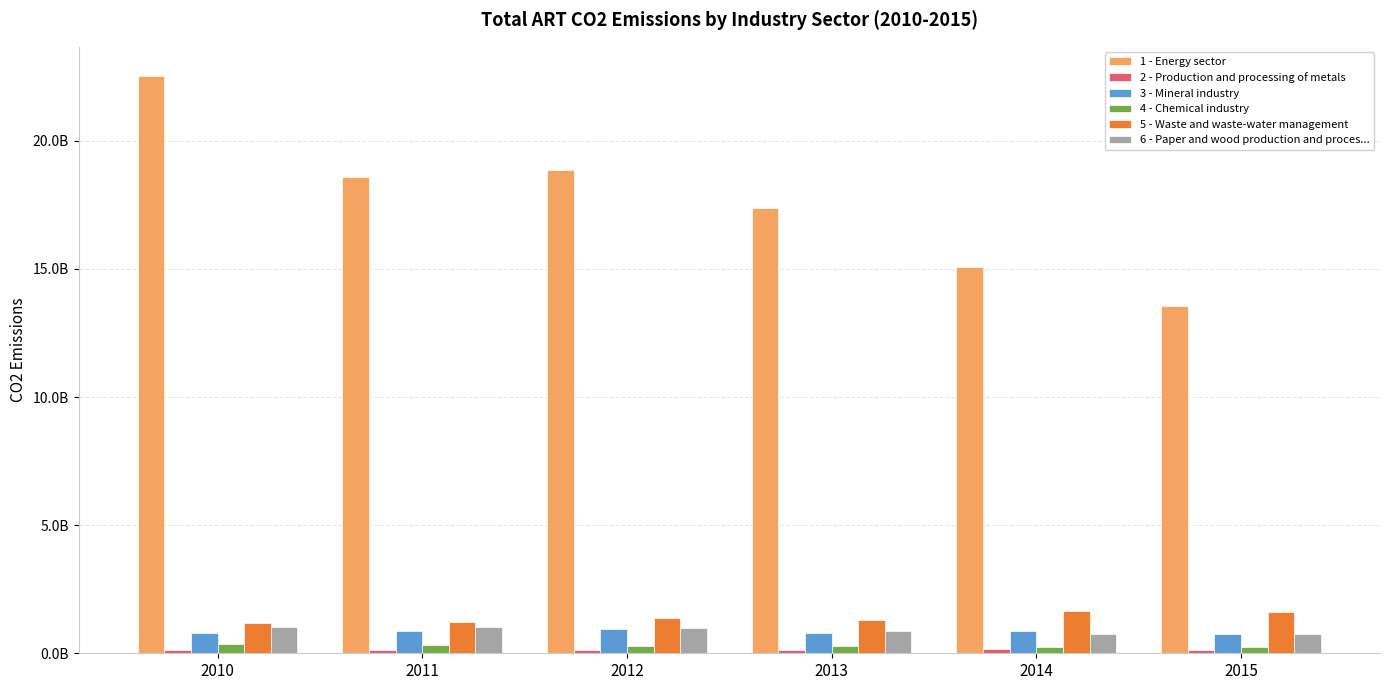

What is the sum of all 2 - Production and processing of metals values?

812733904